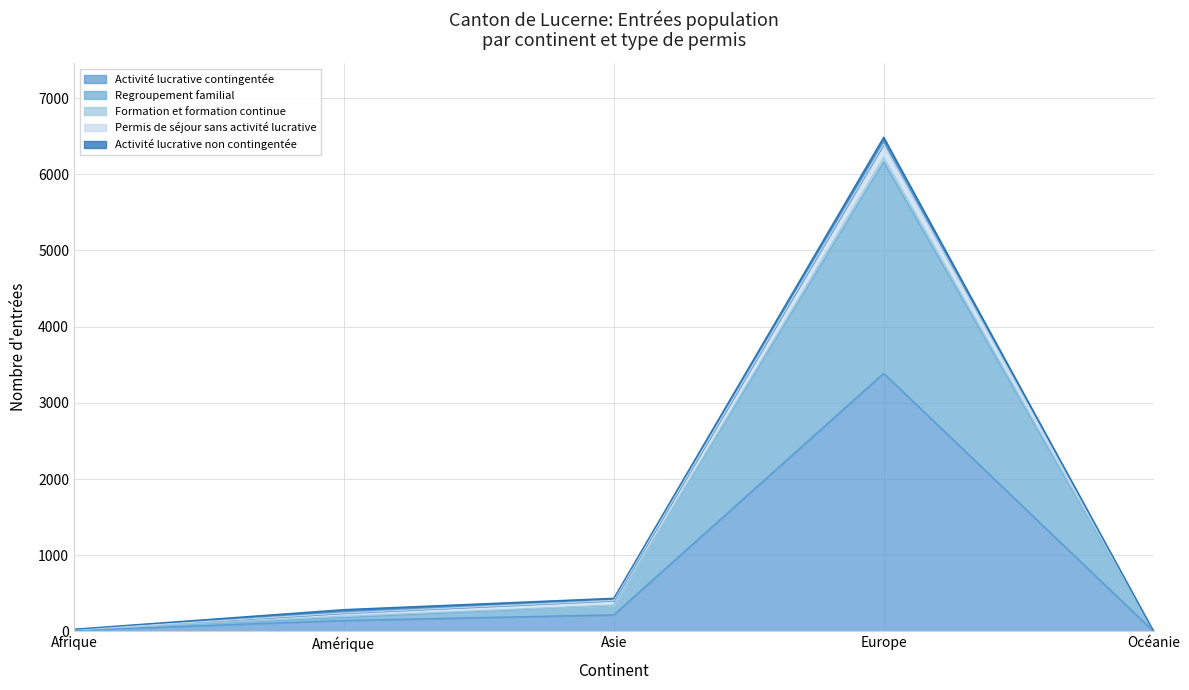

True or false: Activité lucrative contingentée and Permis de séjour sans activité lucrative cross at least once.

False